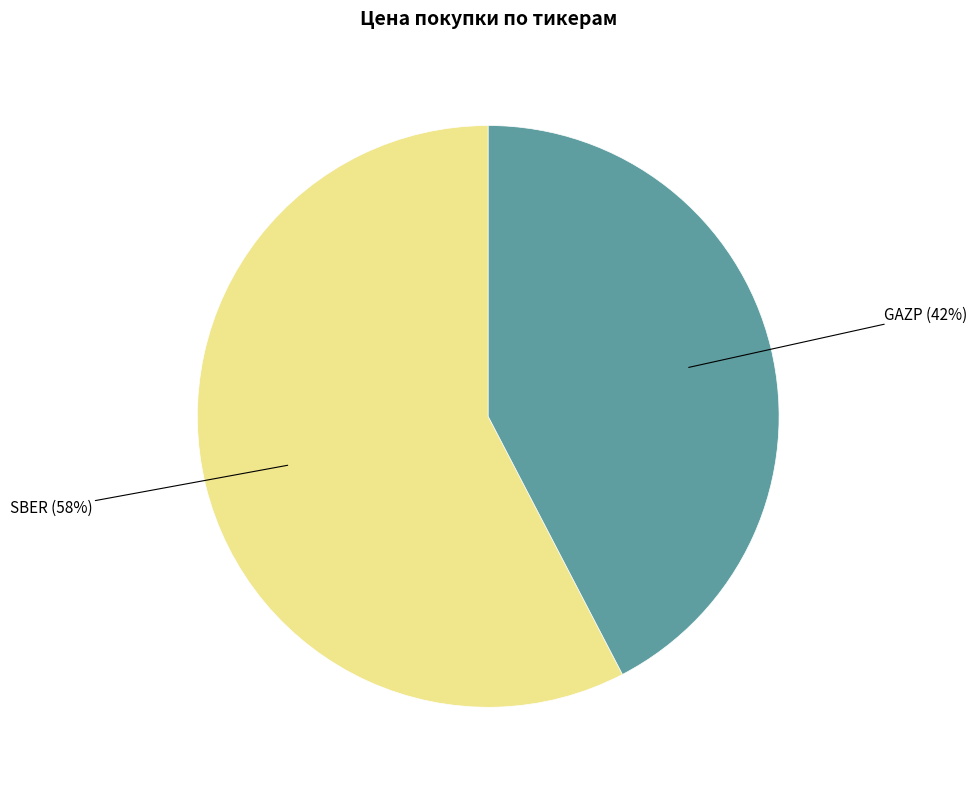

To the nearest percent, what is the average slice percentage?

50%